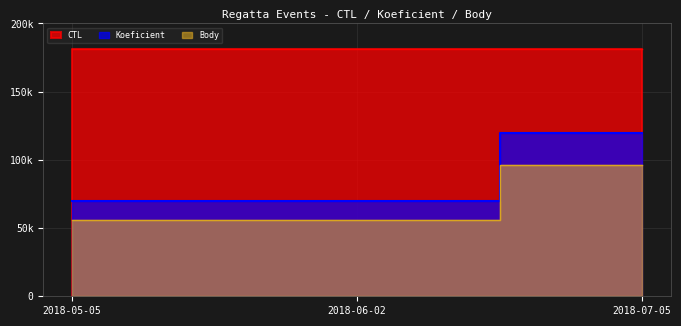

What is the label of the 2nd point from the right?

2018-06-02